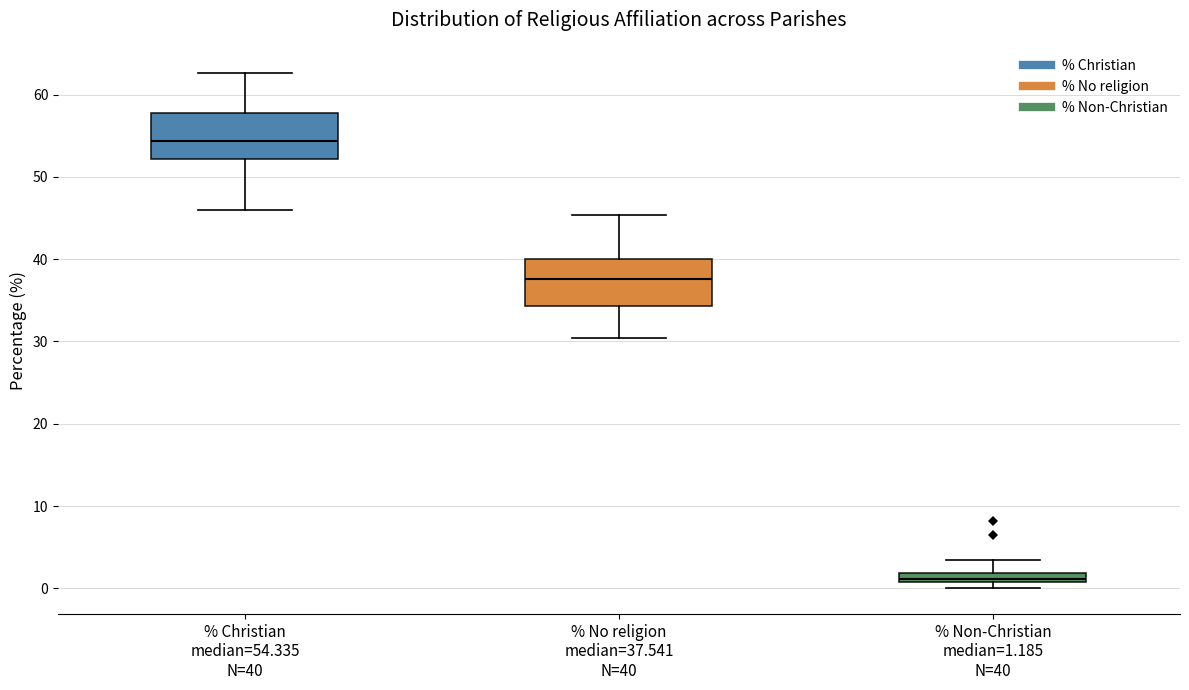

Where is the upper edge of the box for % No religion median=37.541 N=40 on the y-axis? The values are not printed on the chart, so give them approximately, as read against the axis.

40